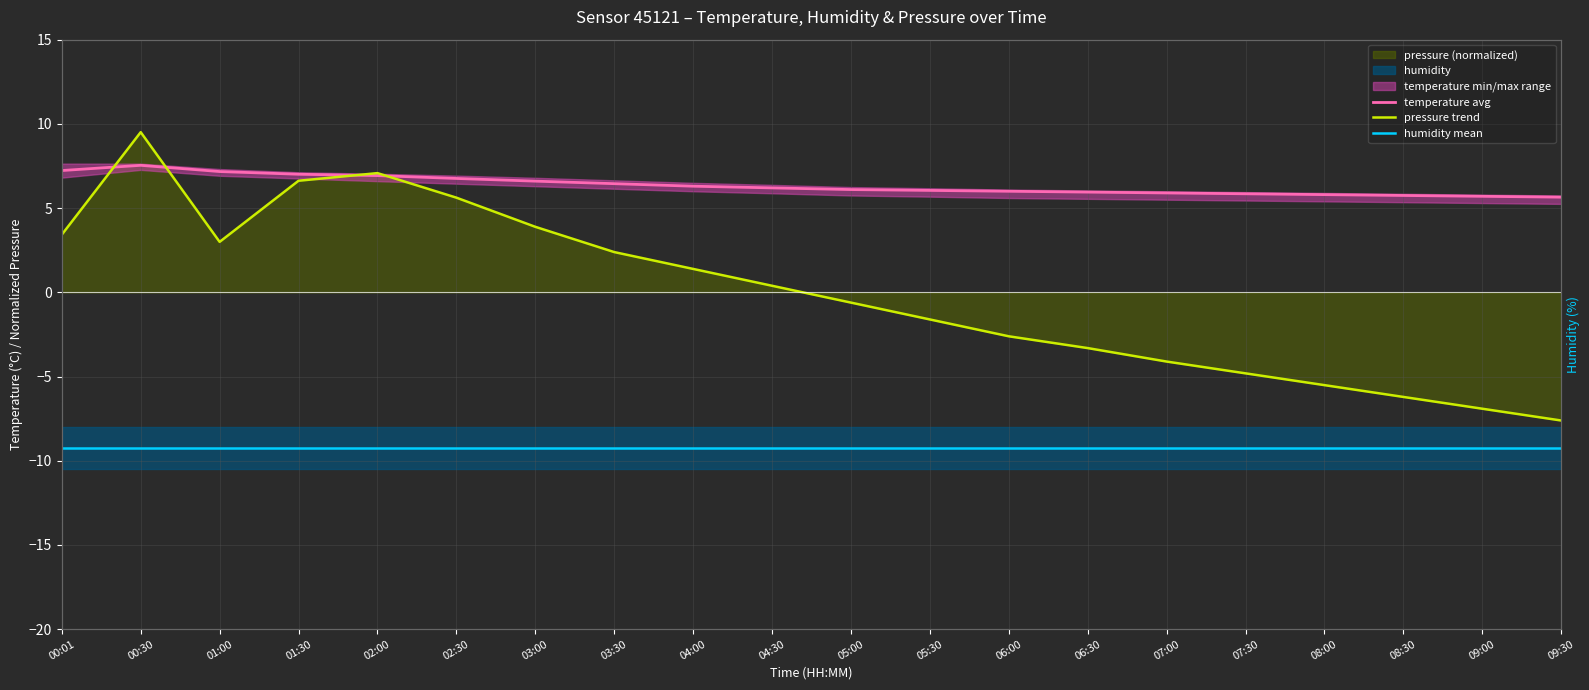

At which category does the chart reach its peak across all series?

00:30